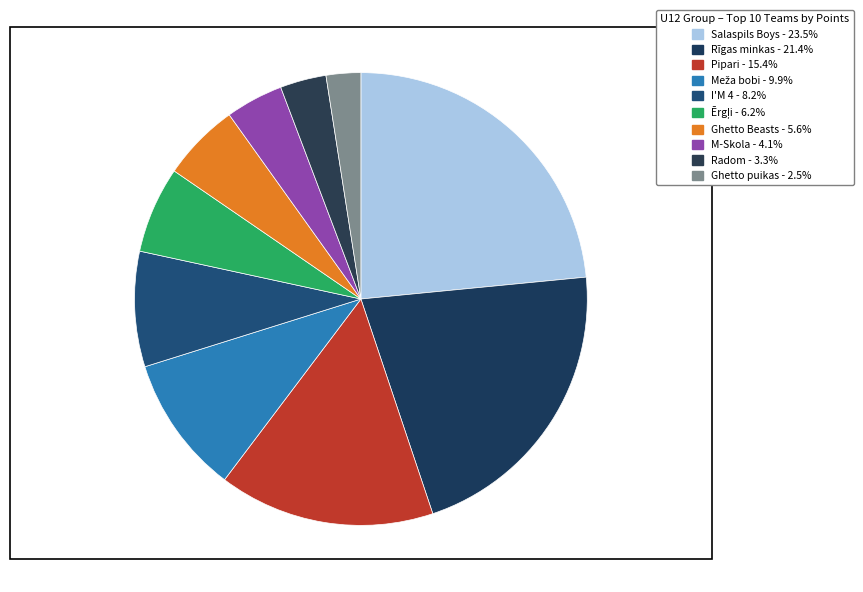

How many slices are in this pie chart?

10